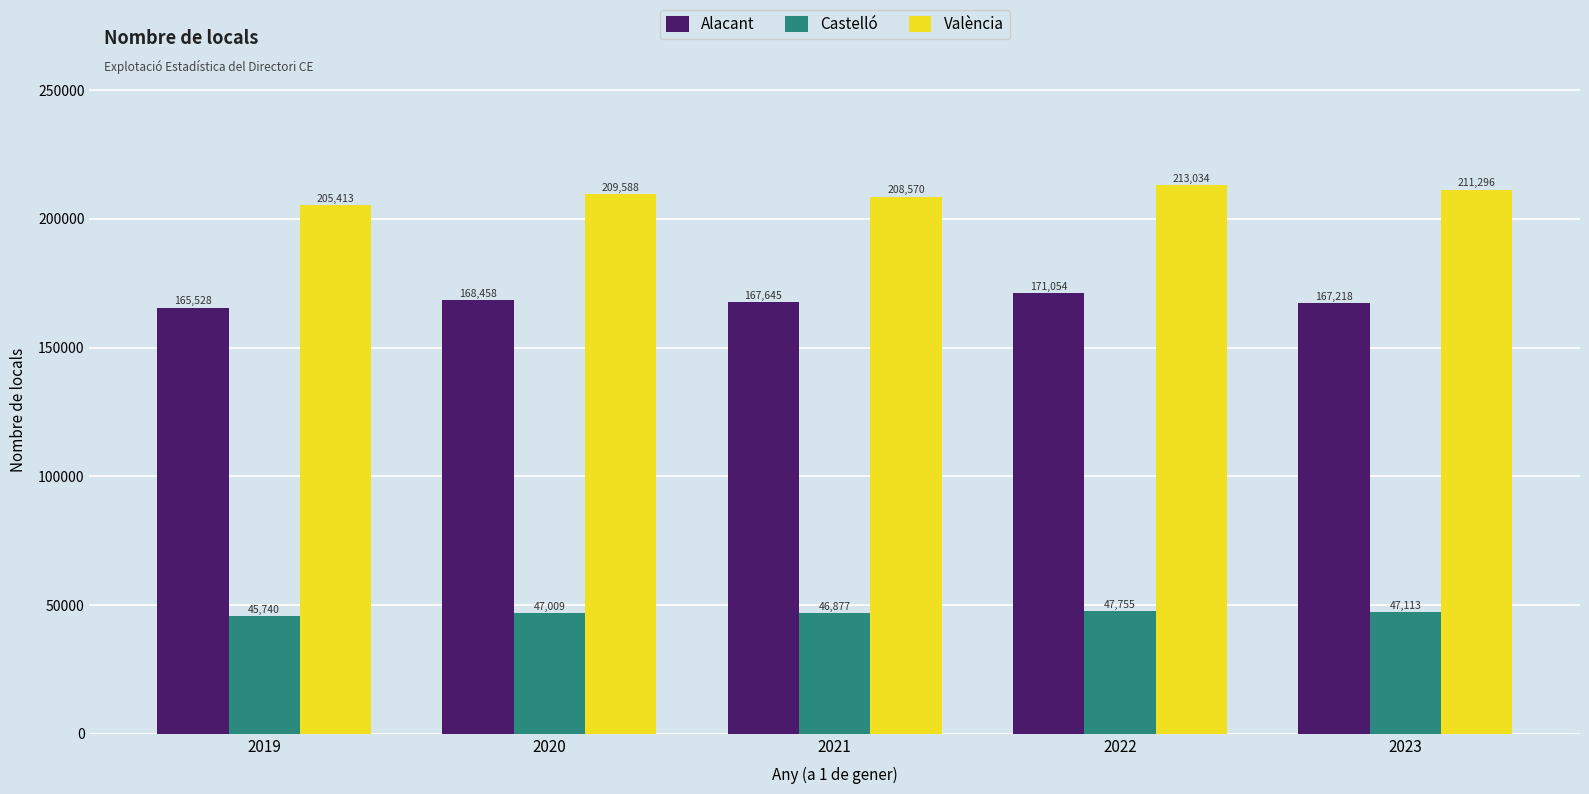

Count the València values in the range 208570 to 211296.

3